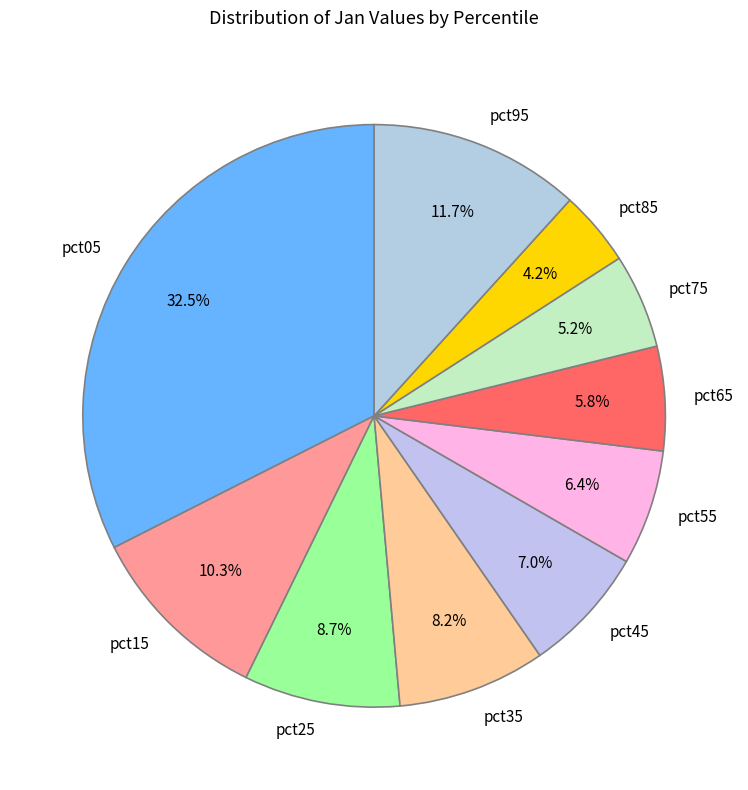

Which slice is the smallest?

pct85